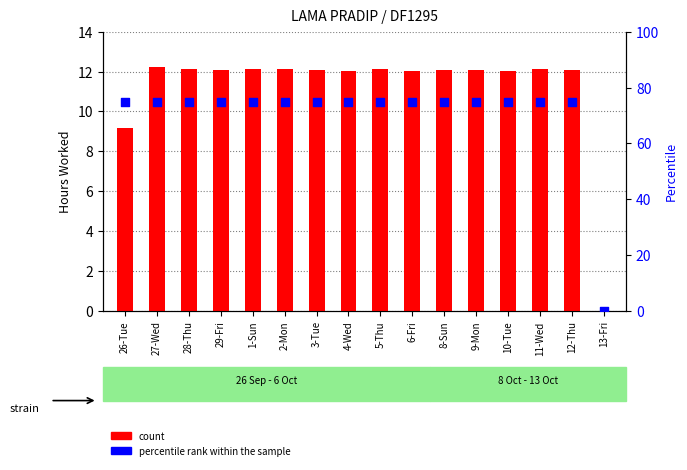

Which series has the largest Y range (max minus min)?

percentile rank within the sample